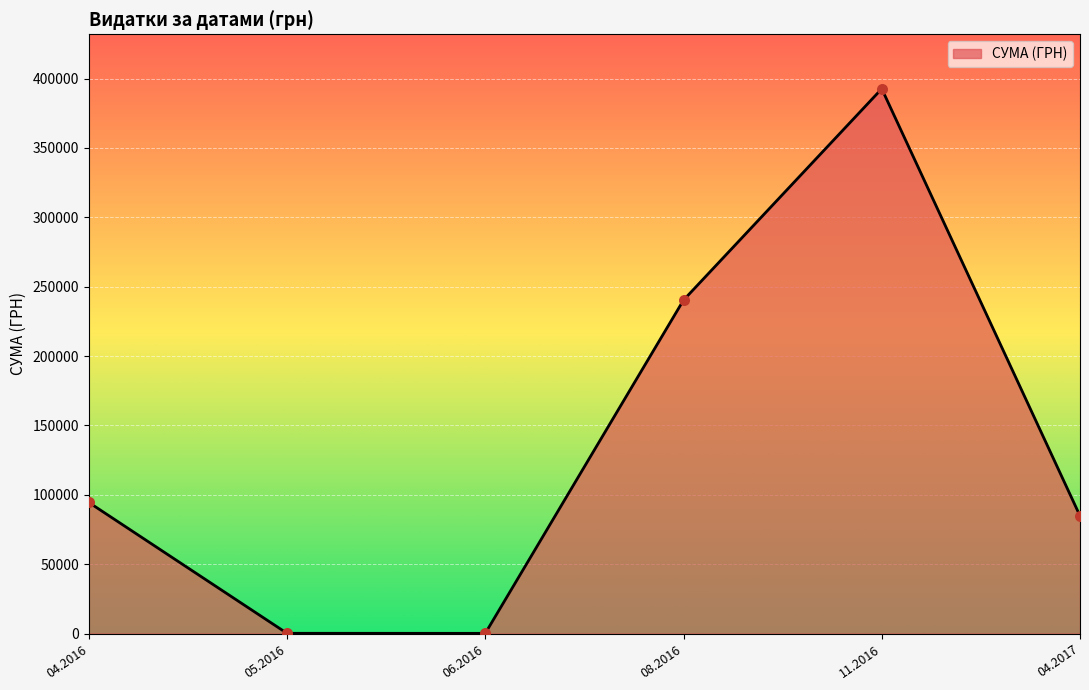

Which has a higher value, 08.2016 or 04.2016?

08.2016